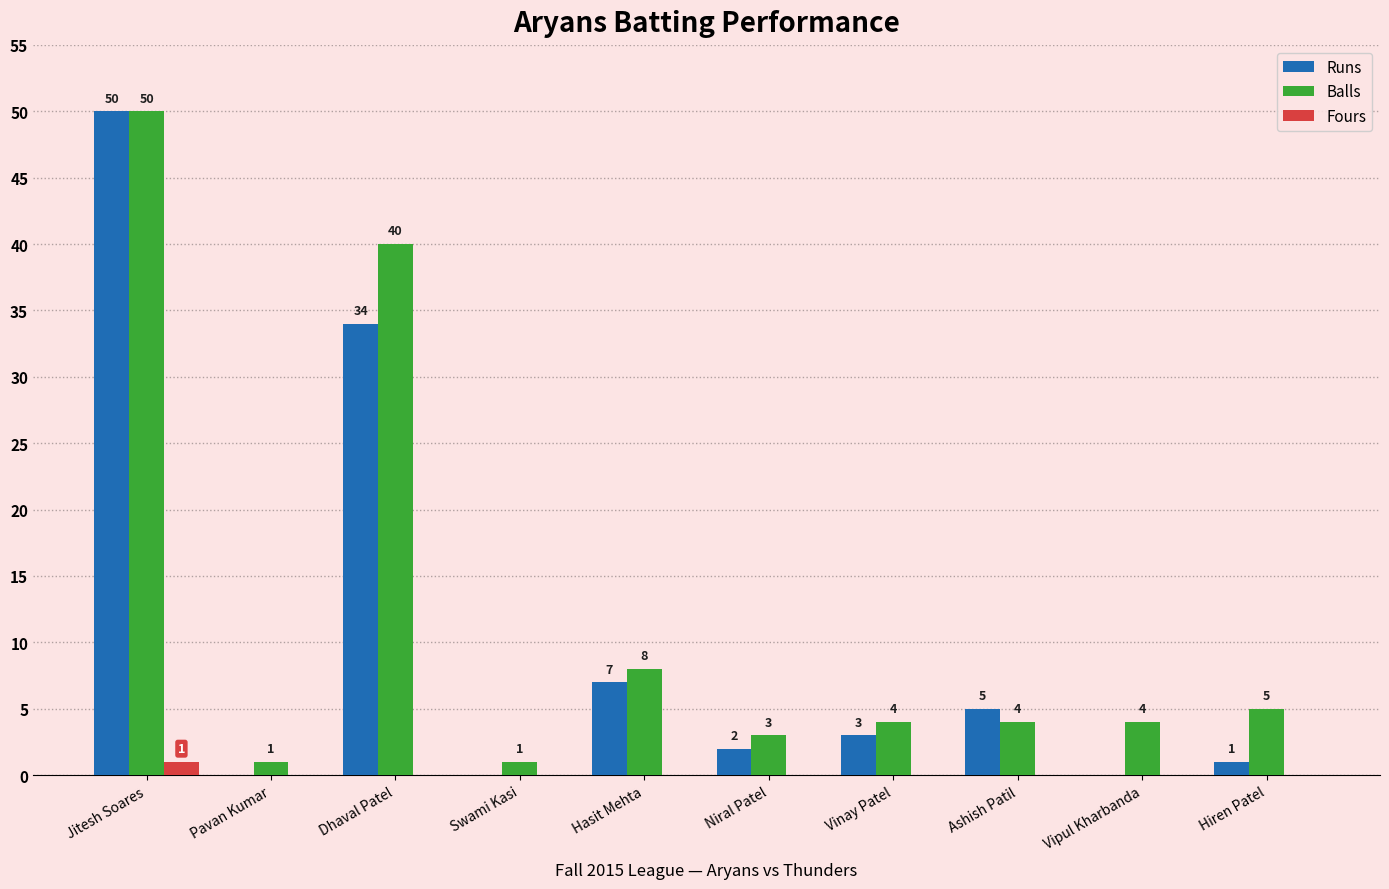

Reading left to right, what are all the values shown in this chart?

Runs: 50	0	34	0	7	2	3	5	0	1
Balls: 50	1	40	1	8	3	4	4	4	5
Fours: 1	0	0	0	0	0	0	0	0	0